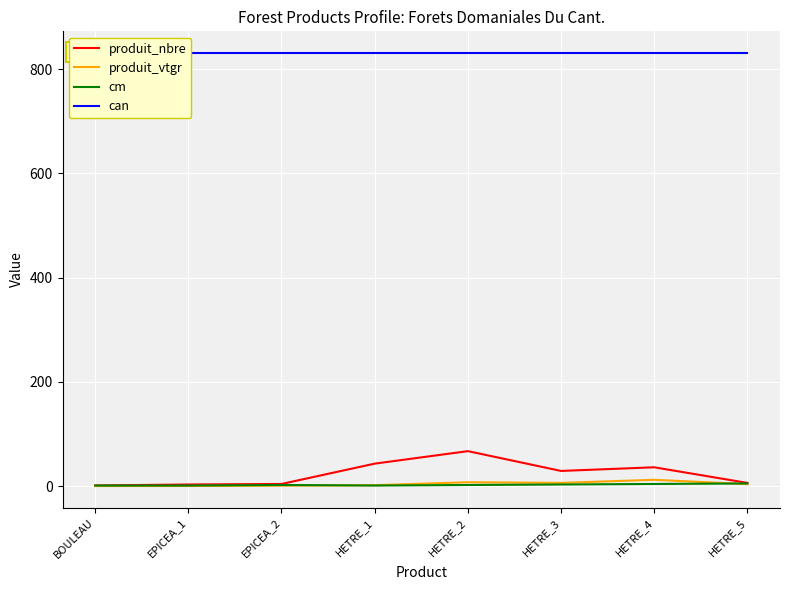

The can series shows 831.0 at EPICEA_2. True or false?

True